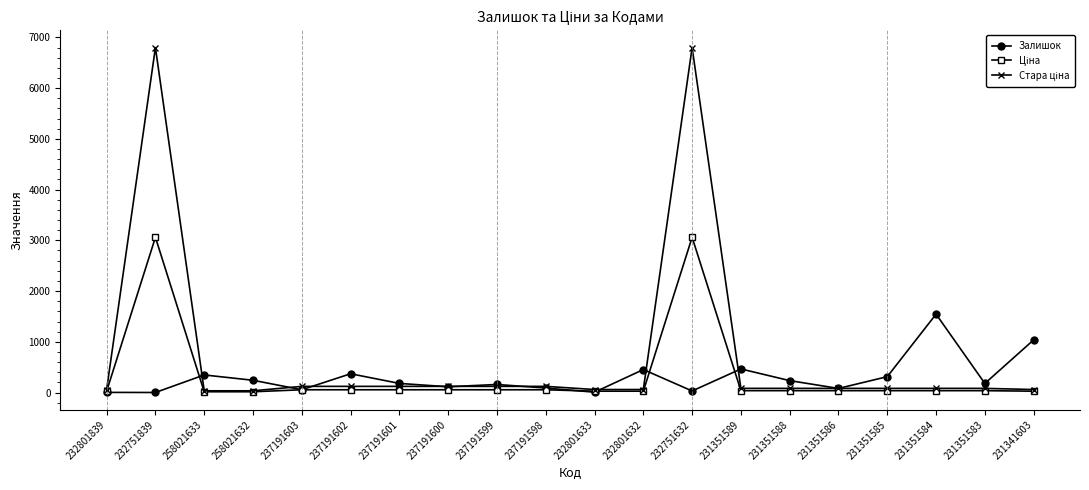

How many values in the Залишок series are below 180?

10